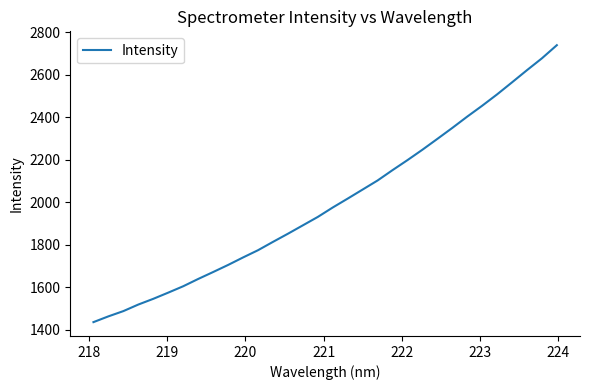

What is the difference between the maximum and minimum values?

1304.2